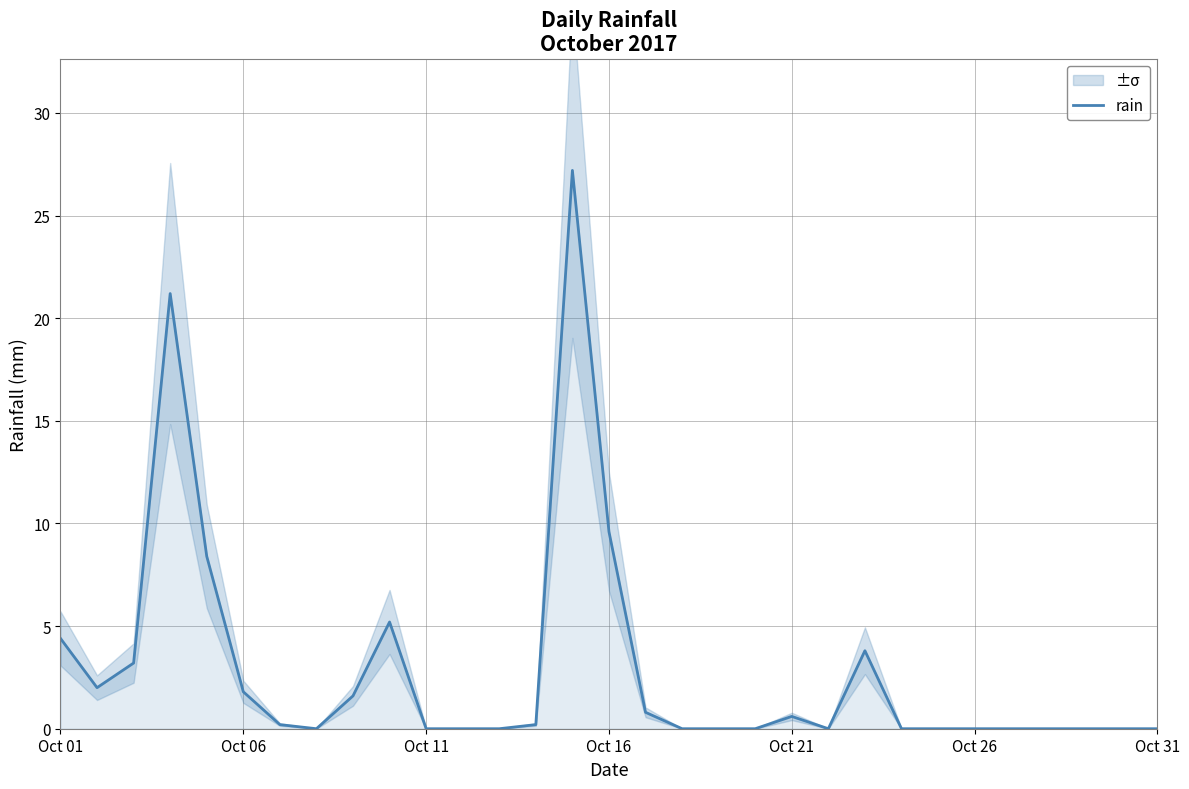

What is the maximum value shown in the chart?

27.2